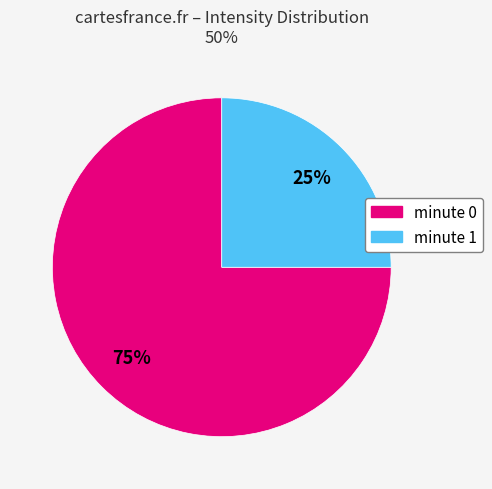

Rank the categories by value from lowest to highest.

minute 1, minute 0